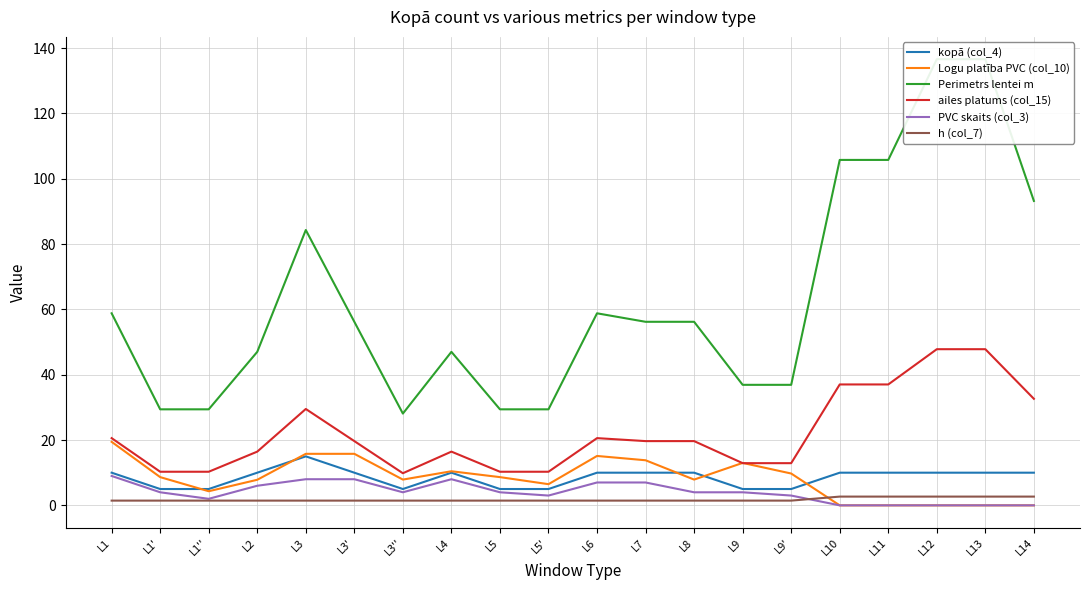

The value of Logu platība PVC (col_10) at L8 is 2.3. True or false?

False